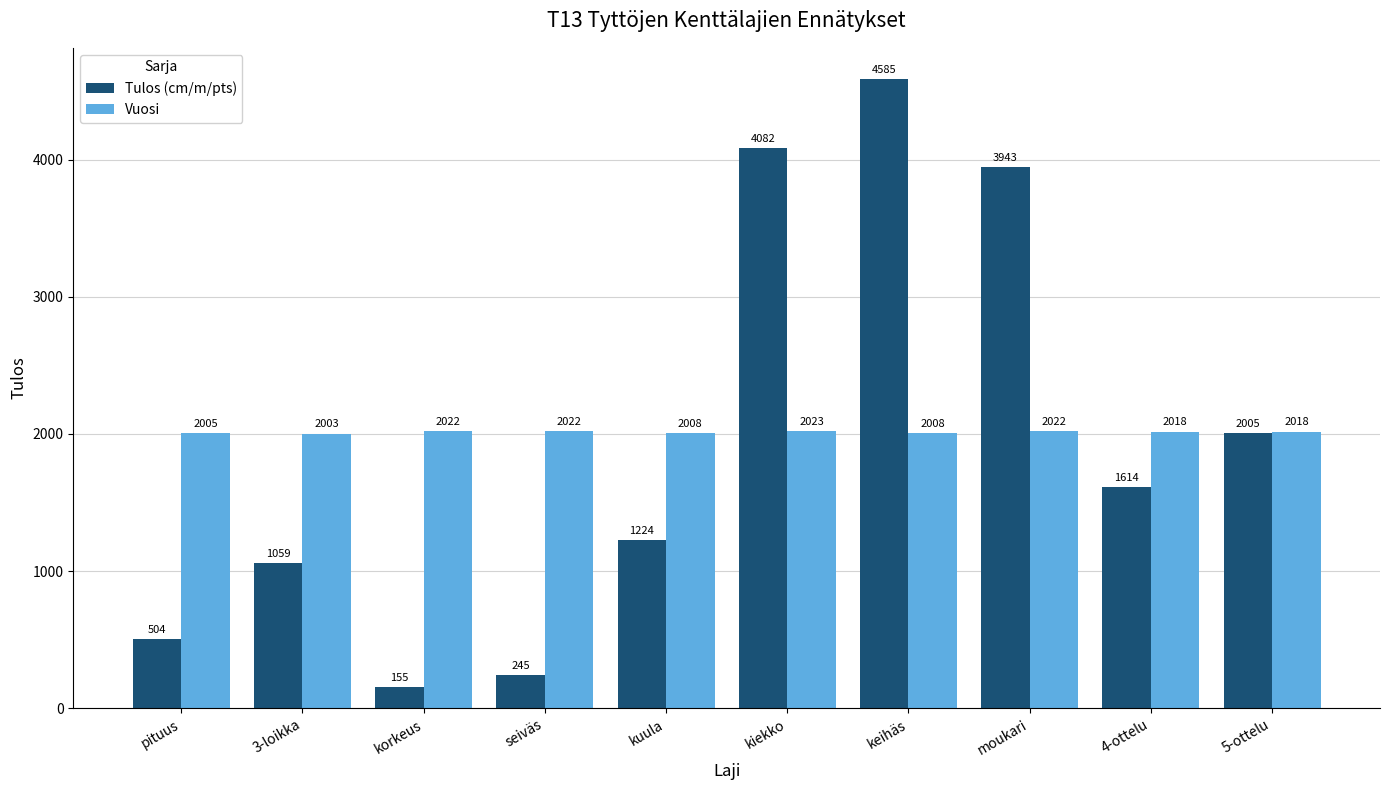

Which series has the widest spread of values?

Tulos (cm/m/pts)